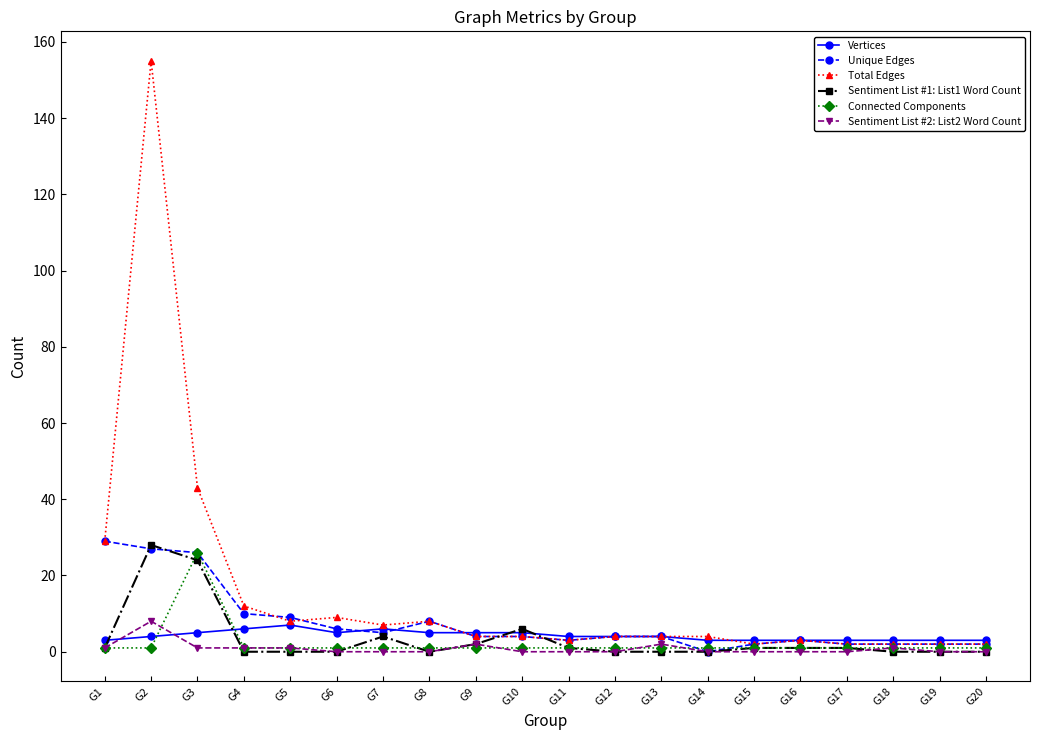

The value of Sentiment List #1: List1 Word Count at G15 is 1. True or false?

True